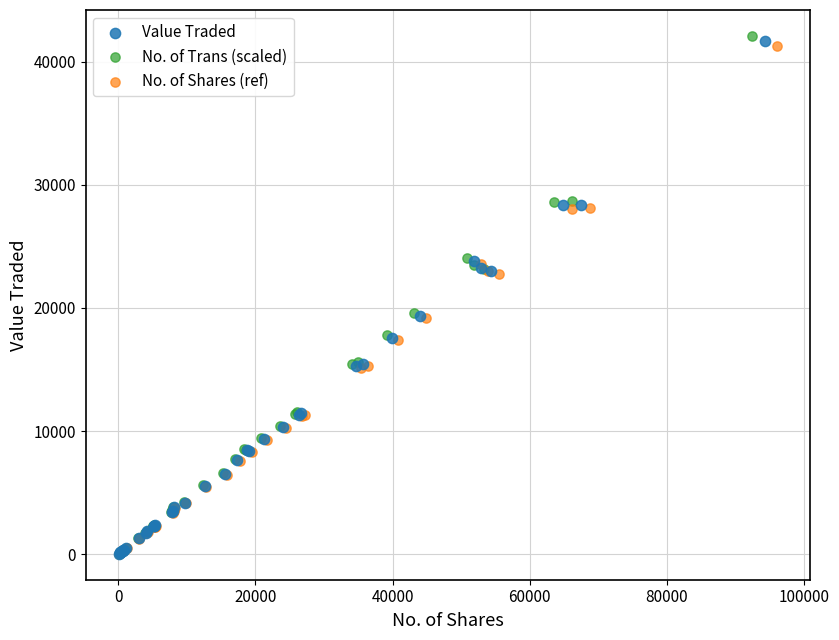

Which series has the largest Y range (max minus min)?

No. of Trans (scaled)